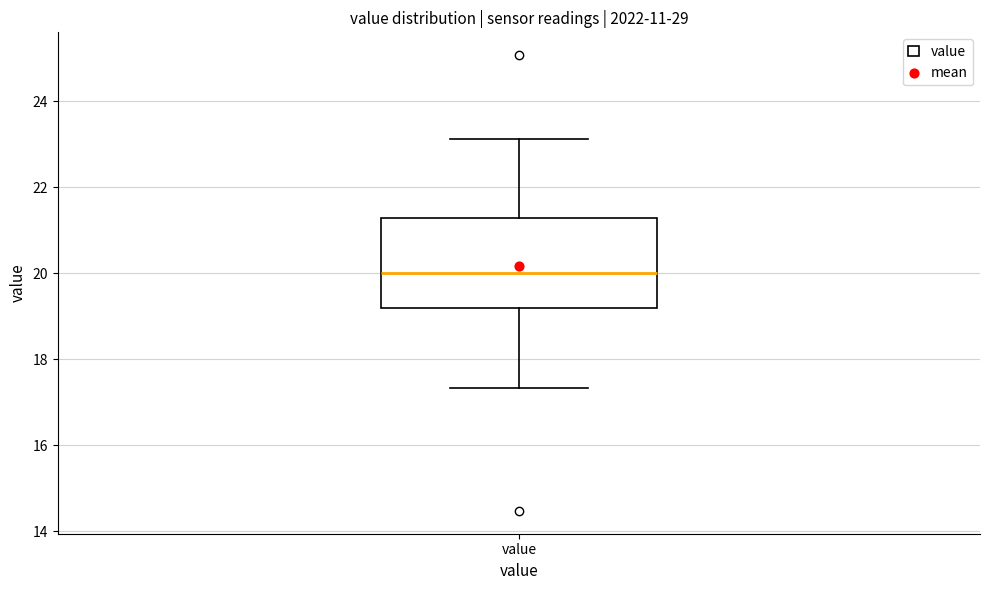

Where is the upper edge of the box for value on the y-axis? The values are not printed on the chart, so give them approximately, as read against the axis.

21.2